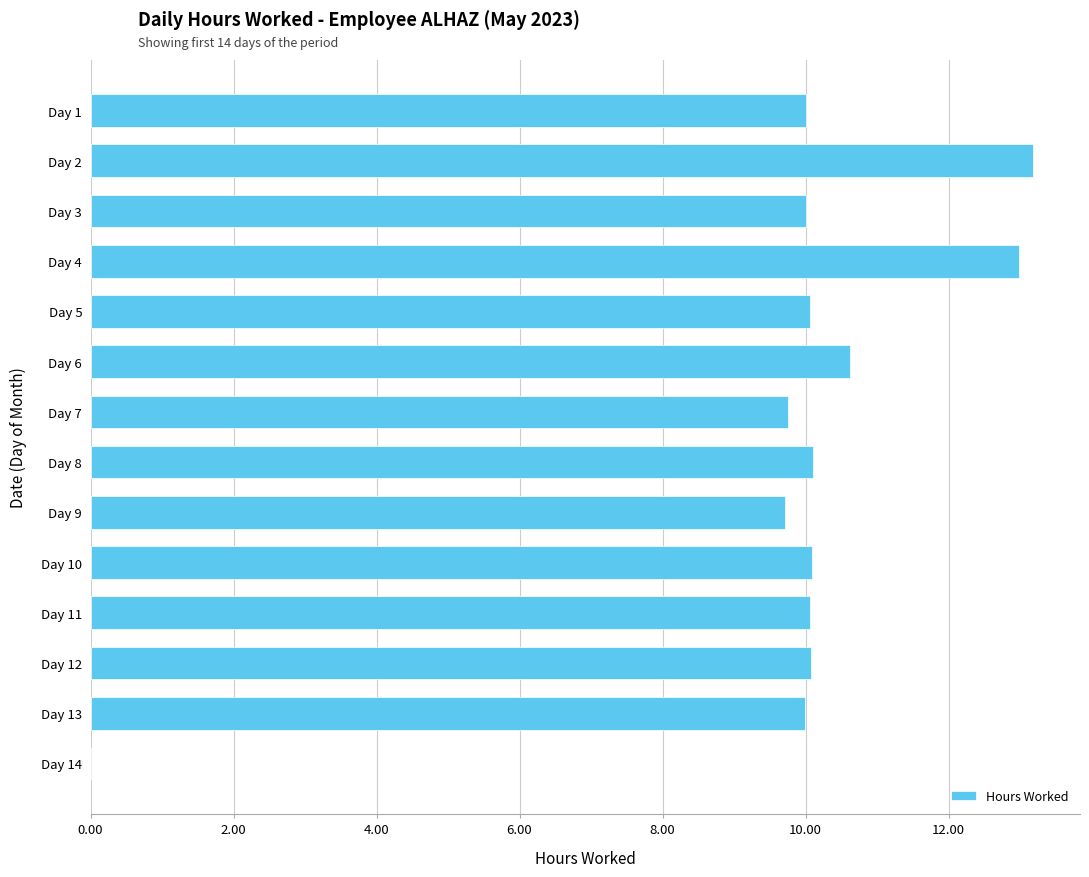

Between Day 7 and Day 14, which is larger?

Day 7